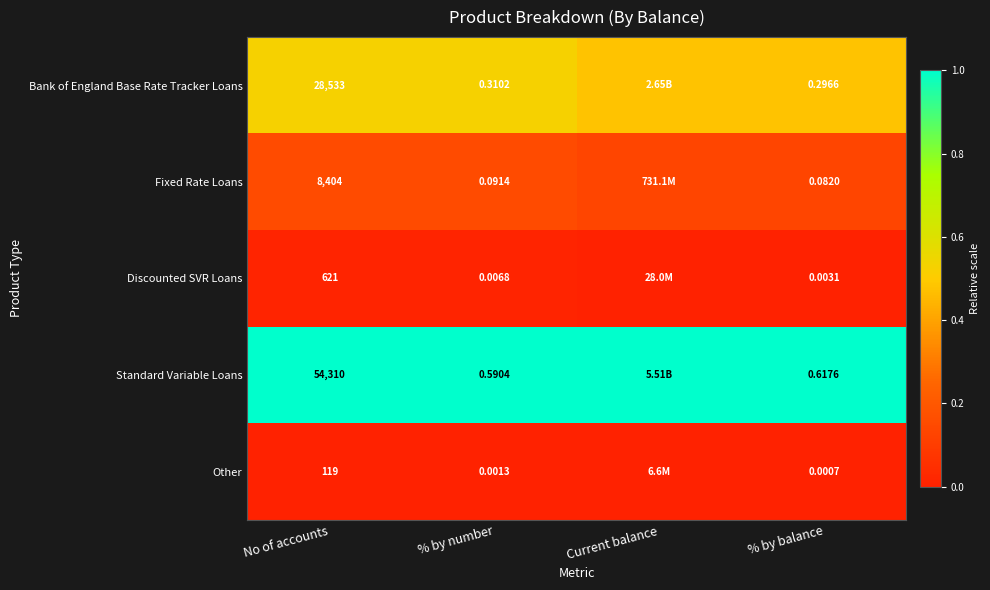

Between % by number and % by balance, which series saw the biggest shift?

Standard Variable Loans